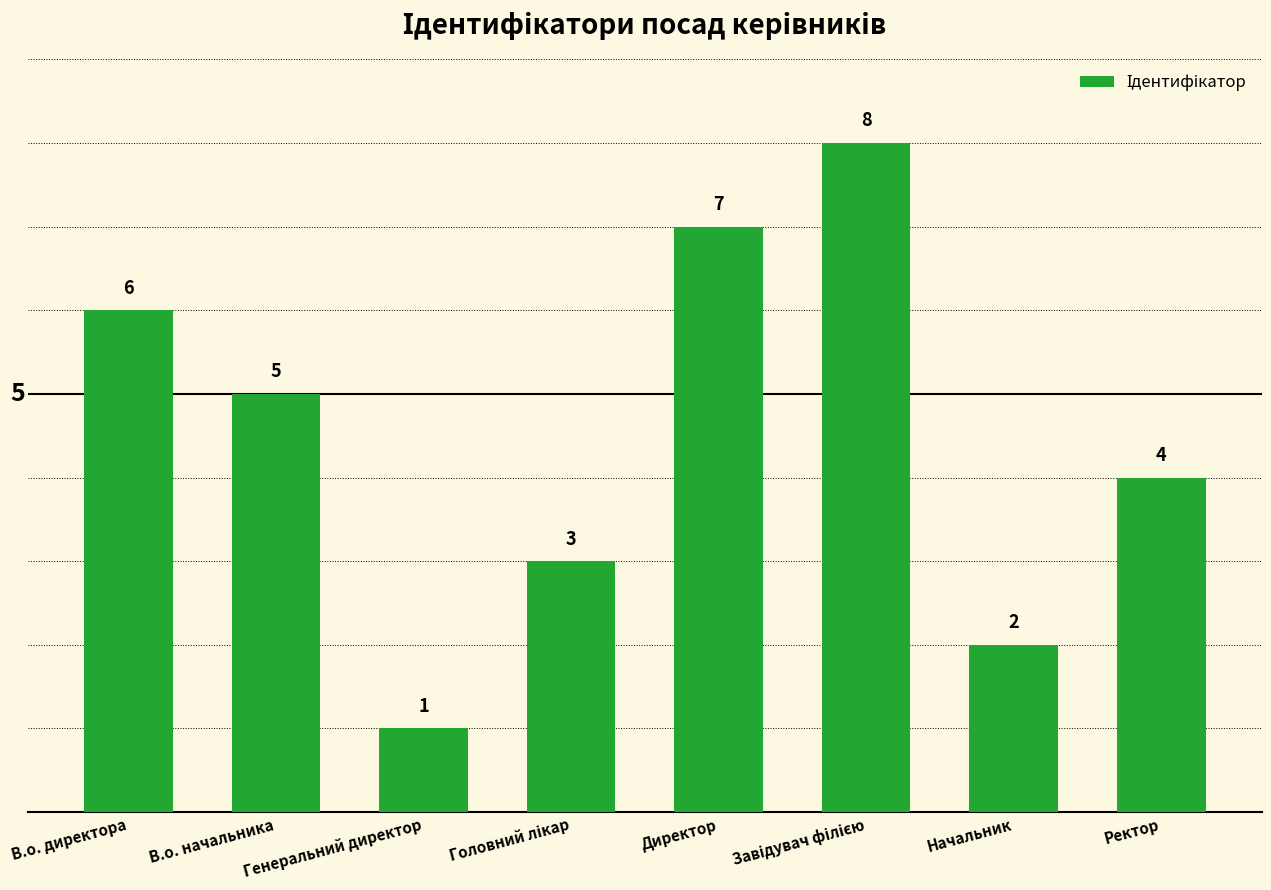

What is the change in value from Директор to Ректор?

-3